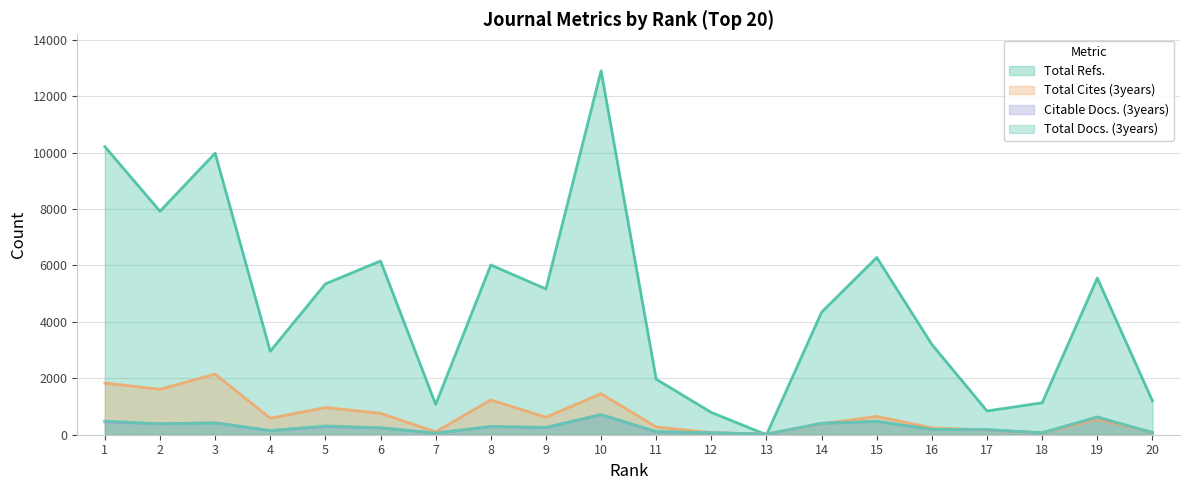

Which series has the largest range (max minus min)?

Total Refs.